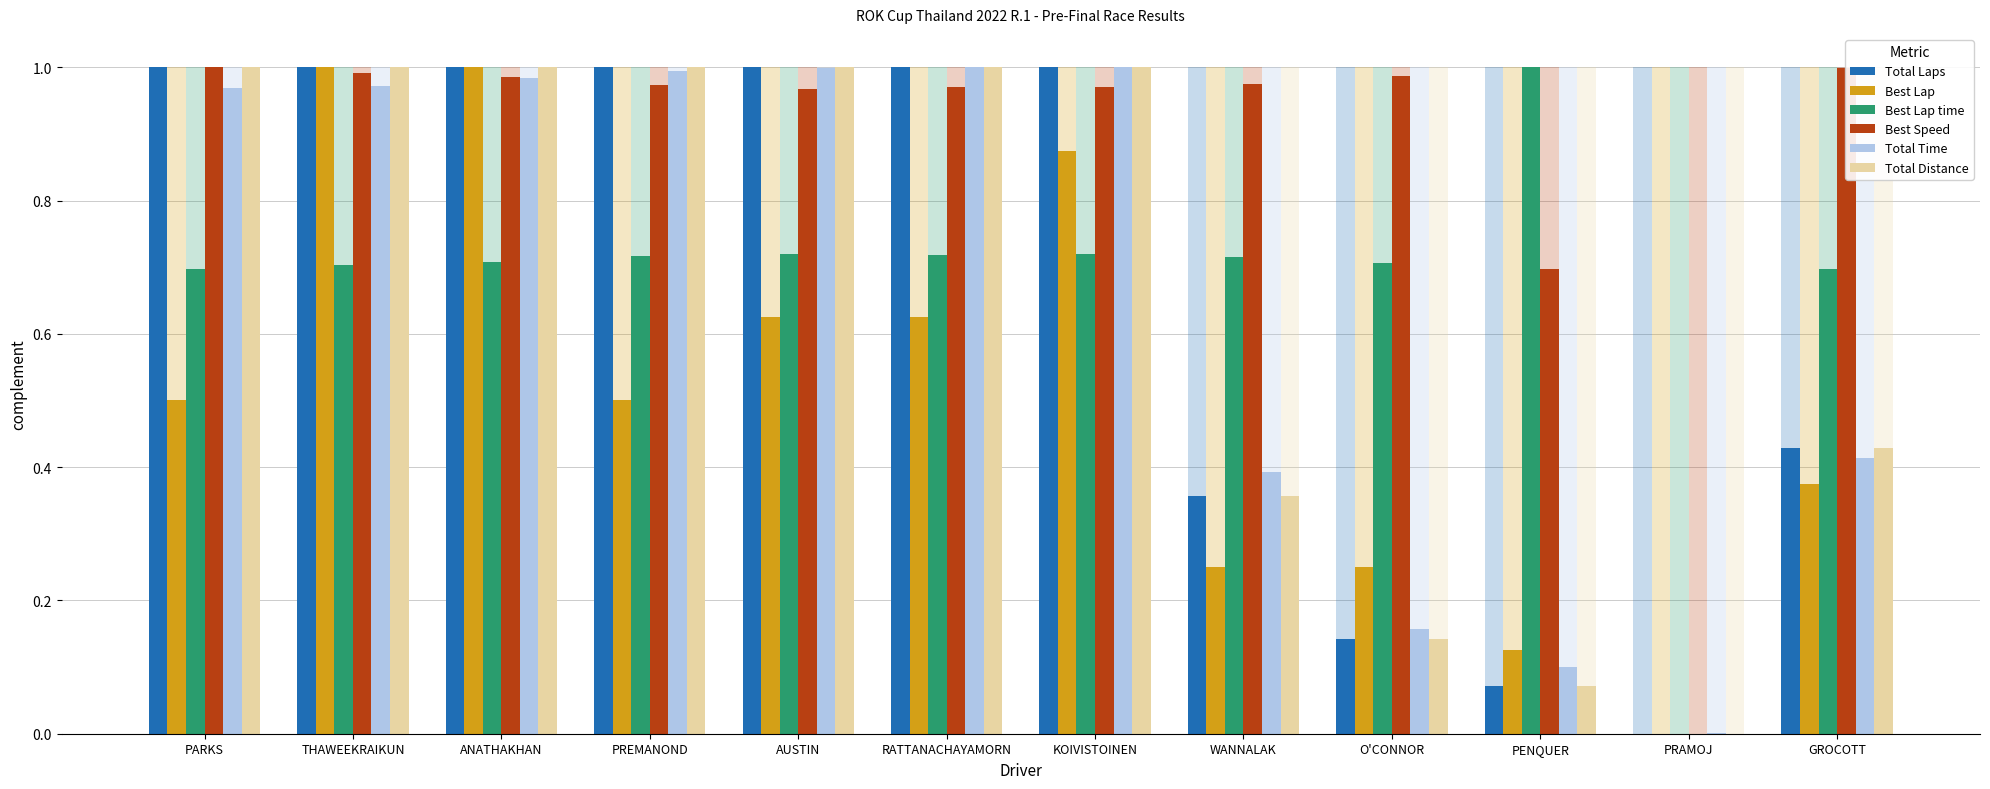

Reading right to left, transcribe all the data shown in this chart.

Total Laps: GROCOTT=0.4	PRAMOJ=0.0	PENQUER=0.1	O'CONNOR=0.1	WANNALAK=0.4	KOIVISTOINEN=1.0	RATTANACHAYAMORN=1.0	AUSTIN=1.0	PREMANOND=1.0	ANATHAKHAN=1.0	THAWEEKRAIKUN=1.0	PARKS=1.0
Best Lap: GROCOTT=0.4	PRAMOJ=0.0	PENQUER=0.1	O'CONNOR=0.2	WANNALAK=0.2	KOIVISTOINEN=0.9	RATTANACHAYAMORN=0.6	AUSTIN=0.6	PREMANOND=0.5	ANATHAKHAN=1.0	THAWEEKRAIKUN=1.0	PARKS=0.5
Best Lap time: GROCOTT=0.7	PRAMOJ=0.0	PENQUER=1.0	O'CONNOR=0.7	WANNALAK=0.7	KOIVISTOINEN=0.7	RATTANACHAYAMORN=0.7	AUSTIN=0.7	PREMANOND=0.7	ANATHAKHAN=0.7	THAWEEKRAIKUN=0.7	PARKS=0.7
Best Speed: GROCOTT=1.0	PRAMOJ=0.0	PENQUER=0.7	O'CONNOR=1.0	WANNALAK=1.0	KOIVISTOINEN=1.0	RATTANACHAYAMORN=1.0	AUSTIN=1.0	PREMANOND=1.0	ANATHAKHAN=1.0	THAWEEKRAIKUN=1.0	PARKS=1.0
Total Time: GROCOTT=0.4	PRAMOJ=0.0	PENQUER=0.1	O'CONNOR=0.2	WANNALAK=0.4	KOIVISTOINEN=1.0	RATTANACHAYAMORN=1.0	AUSTIN=1.0	PREMANOND=1.0	ANATHAKHAN=1.0	THAWEEKRAIKUN=1.0	PARKS=1.0
Total Distance: GROCOTT=0.4	PRAMOJ=0.0	PENQUER=0.1	O'CONNOR=0.1	WANNALAK=0.4	KOIVISTOINEN=1.0	RATTANACHAYAMORN=1.0	AUSTIN=1.0	PREMANOND=1.0	ANATHAKHAN=1.0	THAWEEKRAIKUN=1.0	PARKS=1.0